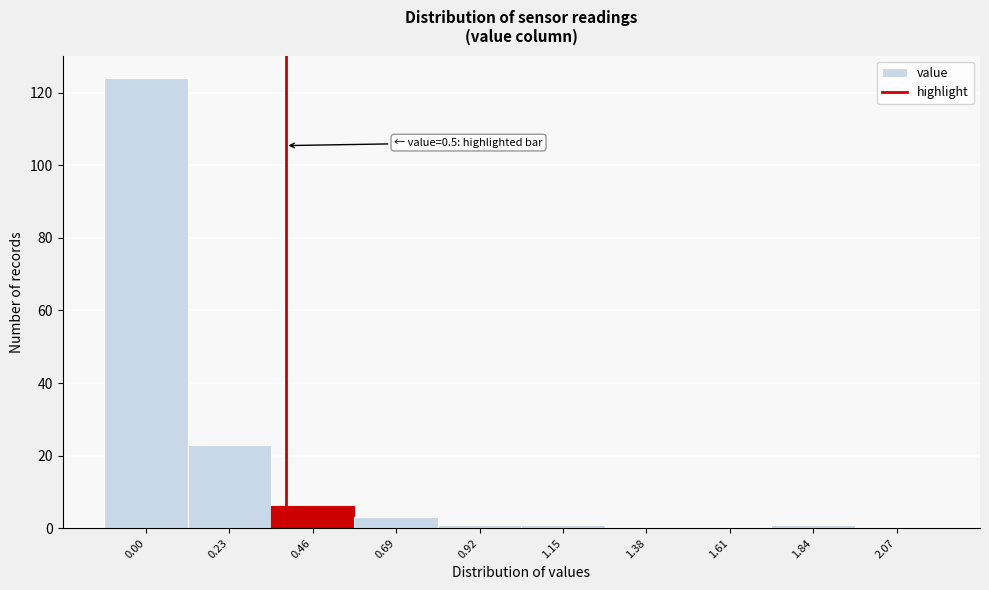

Reading left to right, extract all data points from this chart.

0.00=124	0.23=23	0.46=6	0.69=3	0.92=1	1.15=1	1.38=0	1.61=0	1.84=1	2.07=0